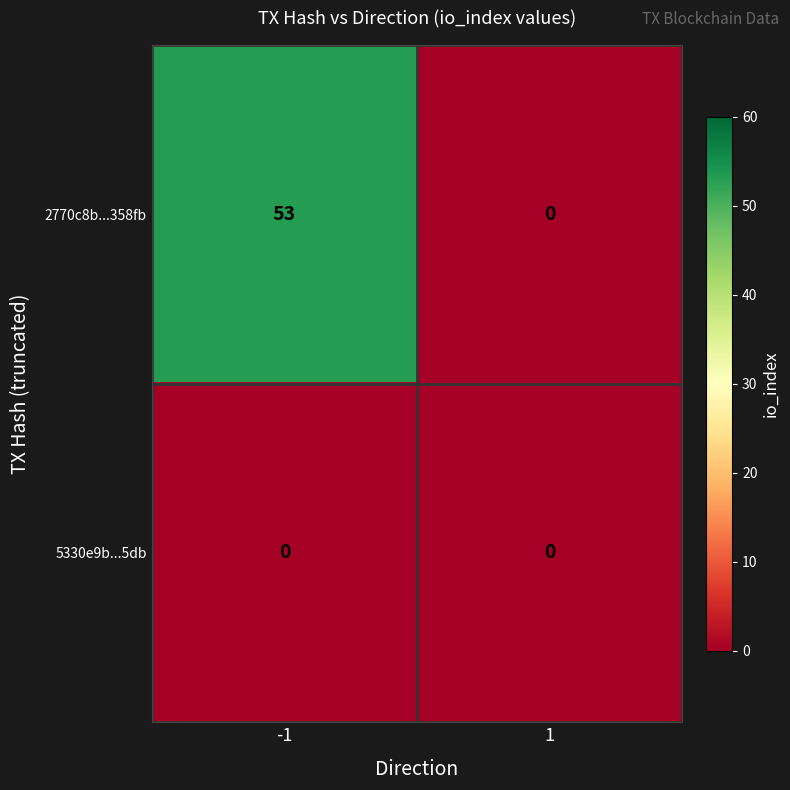

Reading right to left, what are all the values shown in this chart?

2770c8b...358fb: 0	53
5330e9b...5db: 0	0